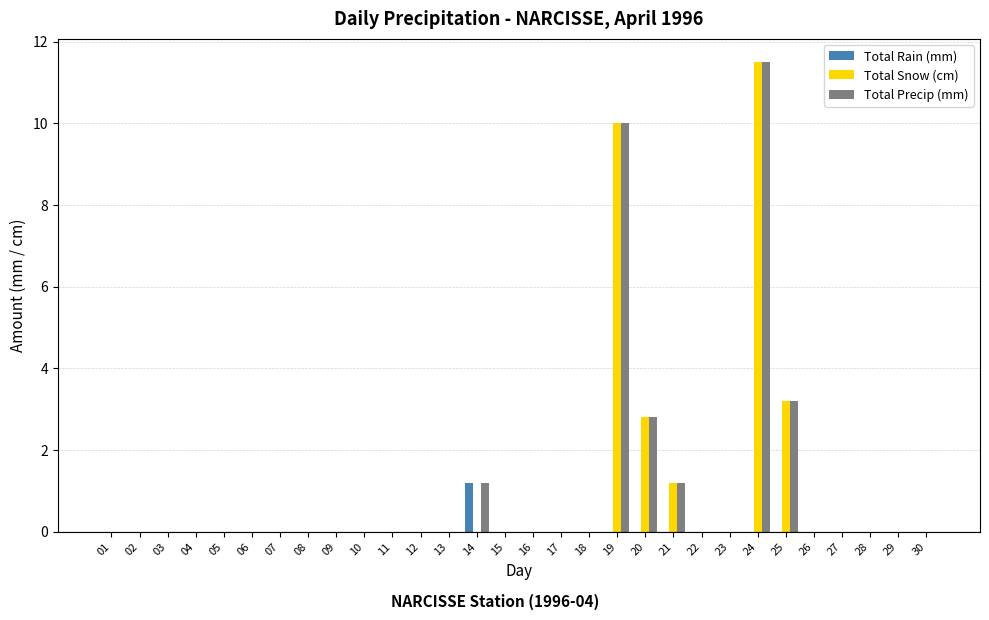

Reading right to left, extract all data points from this chart.

Total Rain (mm): 0.0	0.0	0.0	0.0	0.0	0.0	0.0	0.0	0.0	0.0	0.0	0.0	0.0	0.0	0.0	0.0	1.2	0.0	0.0	0.0	0.0	0.0	0.0	0.0	0.0	0.0	0.0	0.0	0.0	0.0
Total Snow (cm): 0.0	0.0	0.0	0.0	0.0	3.2	11.5	0.0	0.0	1.2	2.8	10.0	0.0	0.0	0.0	0.0	0.0	0.0	0.0	0.0	0.0	0.0	0.0	0.0	0.0	0.0	0.0	0.0	0.0	0.0
Total Precip (mm): 0.0	0.0	0.0	0.0	0.0	3.2	11.5	0.0	0.0	1.2	2.8	10.0	0.0	0.0	0.0	0.0	1.2	0.0	0.0	0.0	0.0	0.0	0.0	0.0	0.0	0.0	0.0	0.0	0.0	0.0